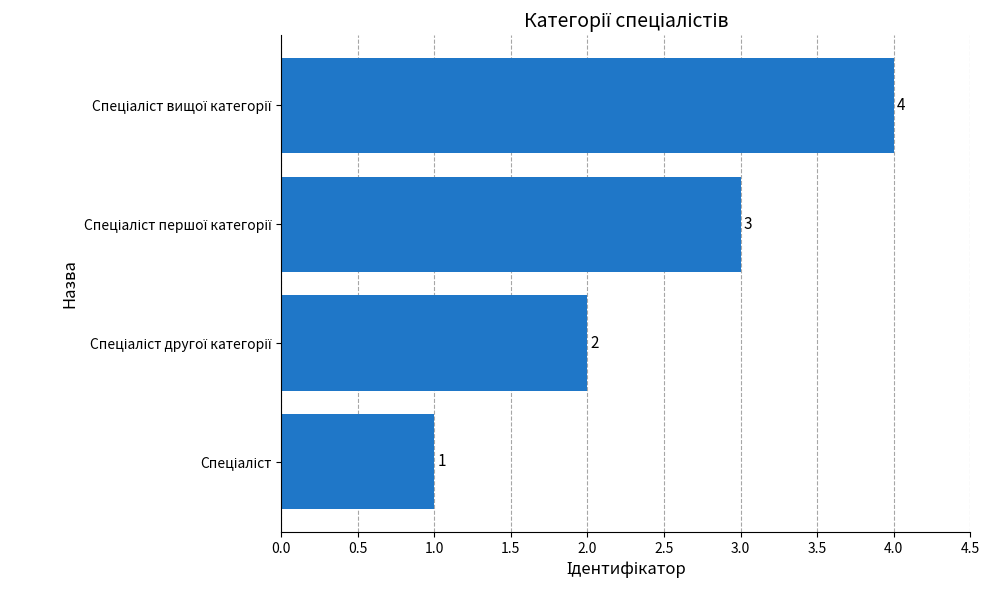

What is the greatest value displayed?

4